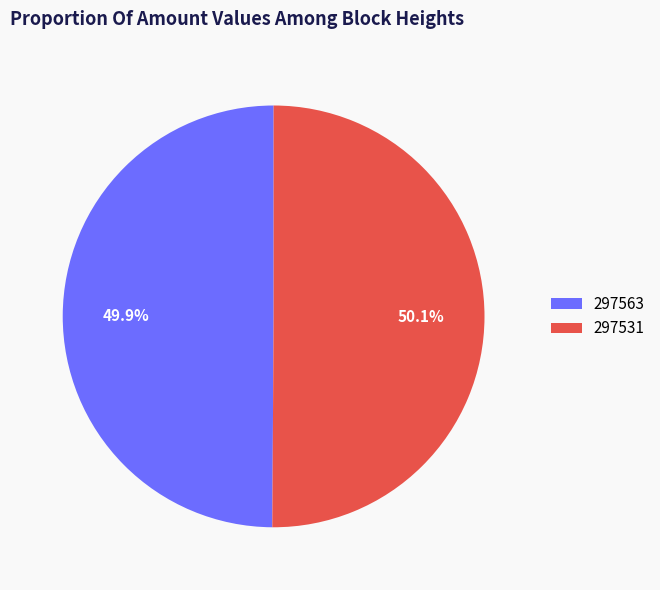

What is the ratio of the value at 297563 to the value at 297531?

1.0